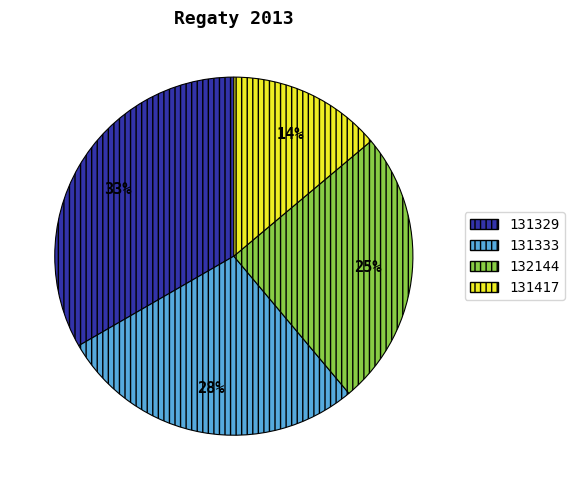

Combined, do 131417 and 131333 account for over 50%?

No